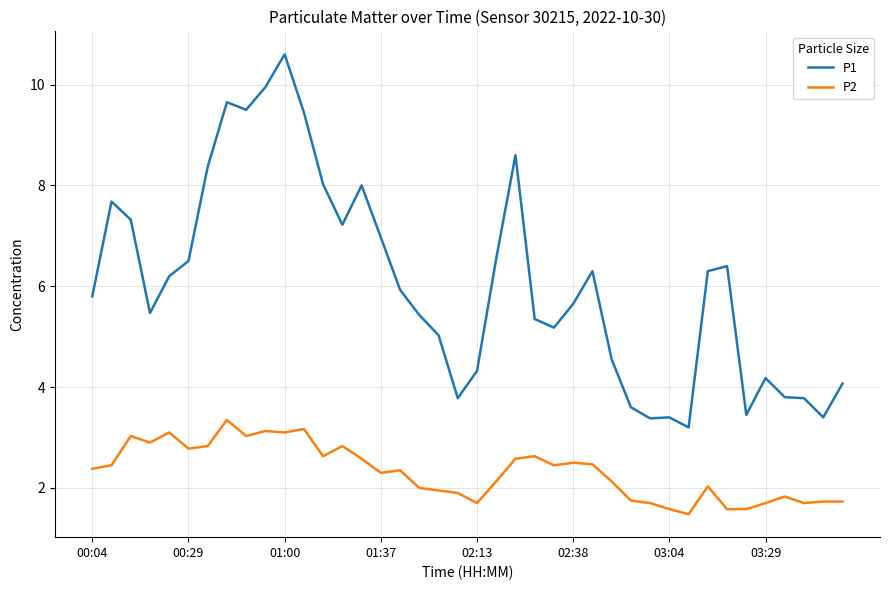

Which series has the widest spread of values?

P1